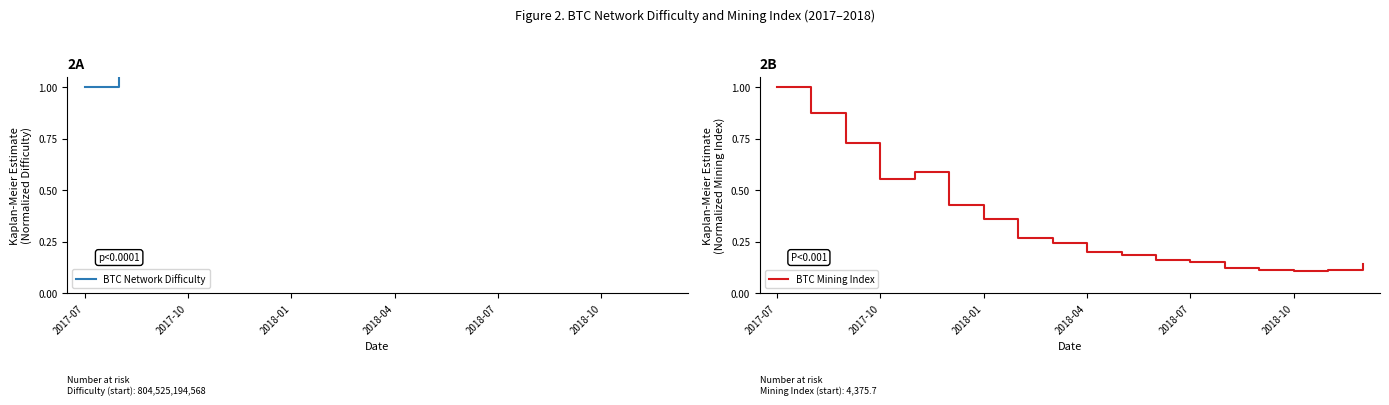

In BTC Mining Index, how many points are lower than both neighbors (excluding endpoints)?

2